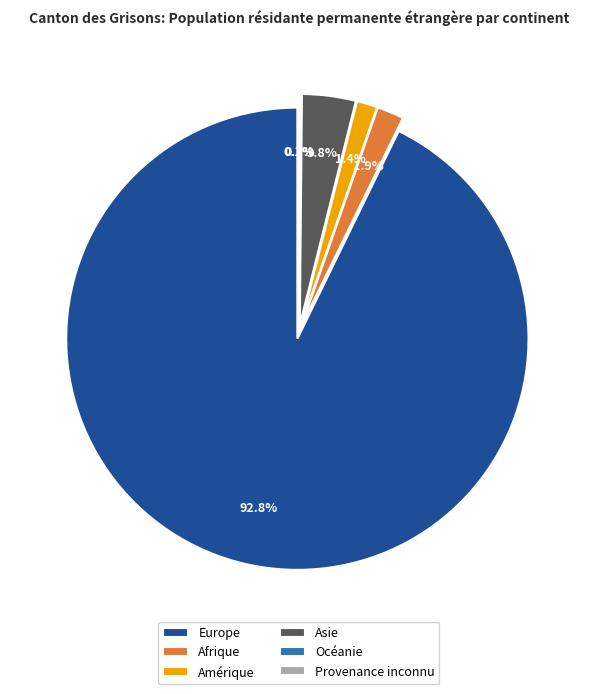

To the nearest percent, what is the difference between the largest and smallest slice percentages?

93%